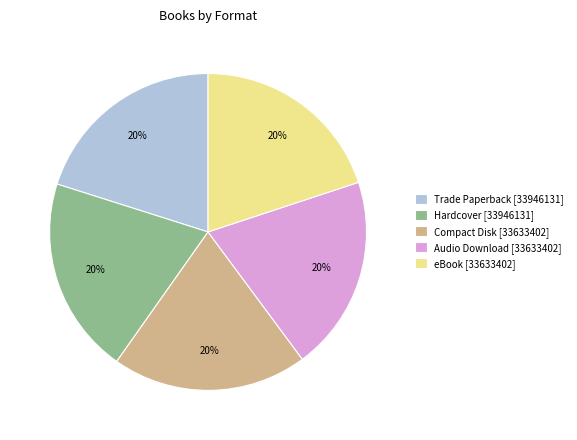

To the nearest percent, what is the average slice percentage?

20%